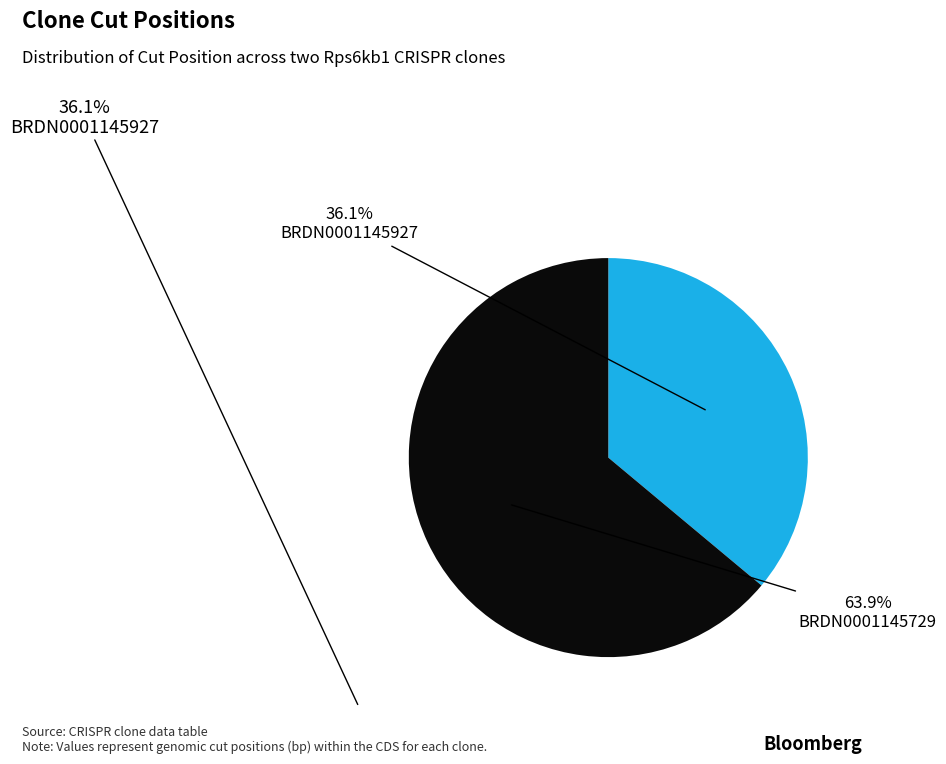

How many segments does this pie chart have?

2